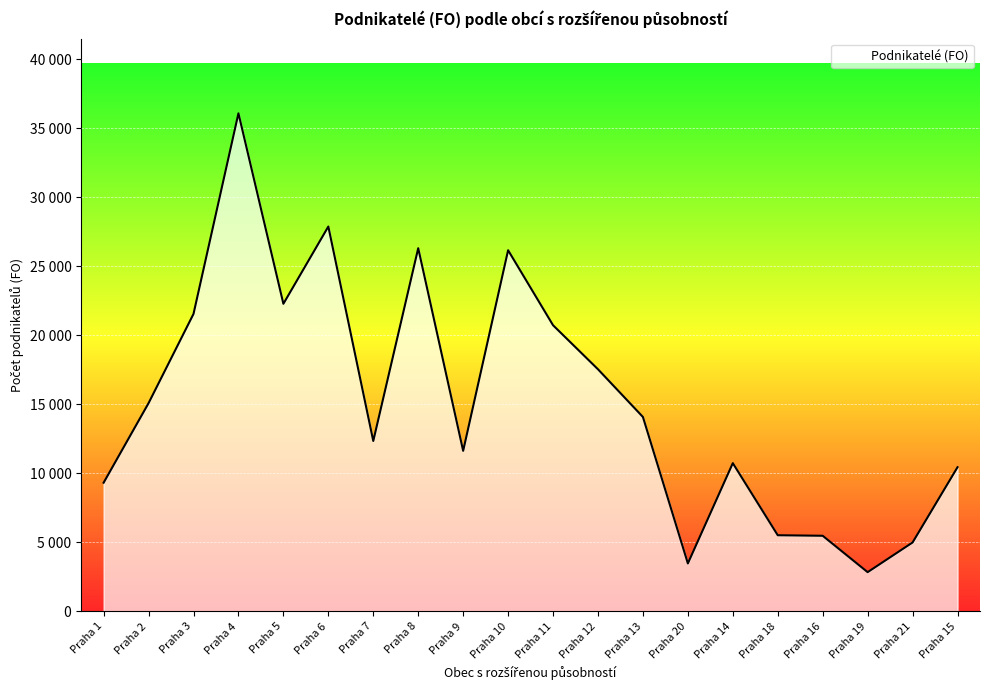

Which category has the highest value across all series?

Praha 4